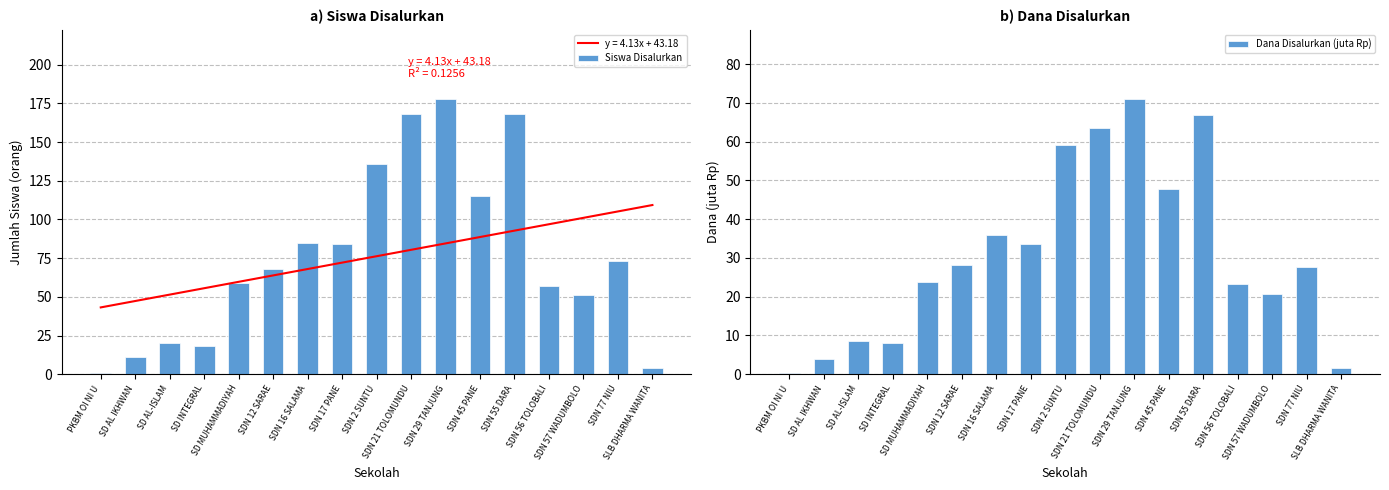

Reading left to right, list all the values displayed in this chart.

Siswa Disalurkan: 1.0	11.0	20.0	18.0	59.0	68.0	85.0	84.0	136.0	168.0	178.0	115.0	168.0	57.0	51.0	73.0	4.0
Dana Disalurkan (juta Rp): 0.5	4.0	8.6	8.1	23.9	28.1	36.0	33.5	59.2	63.5	71.1	47.7	66.8	23.2	20.7	27.7	1.6